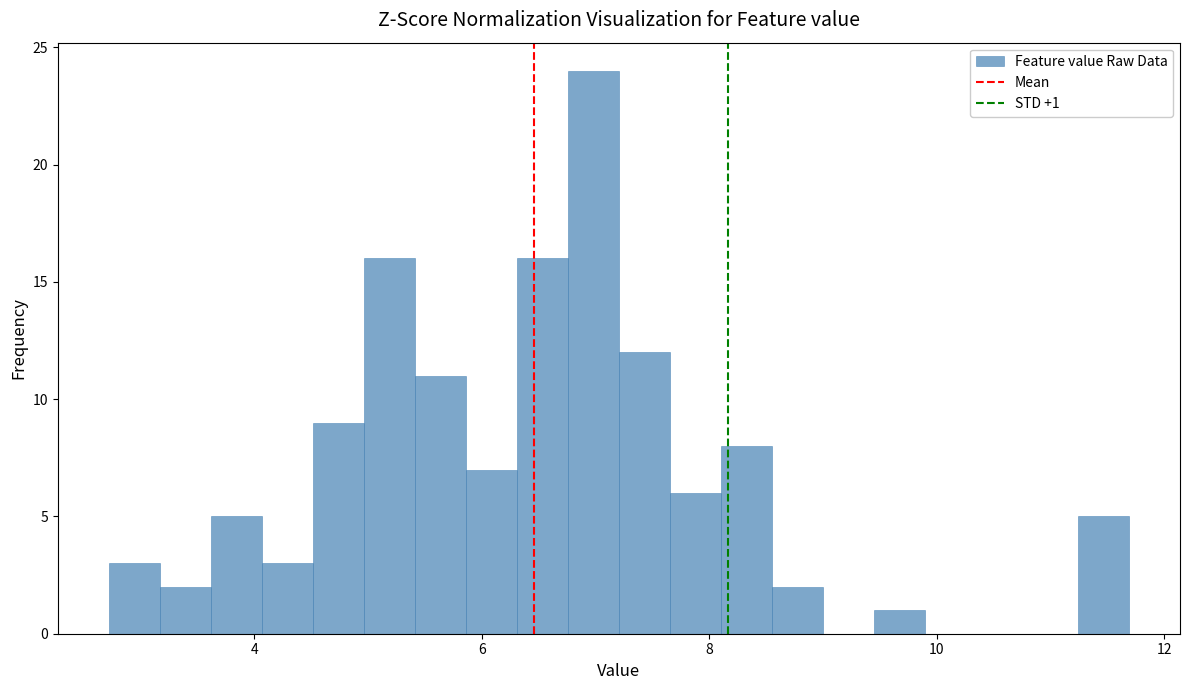

Read against the x-axis, roughly where is the centre of the tallest bar?

7.0